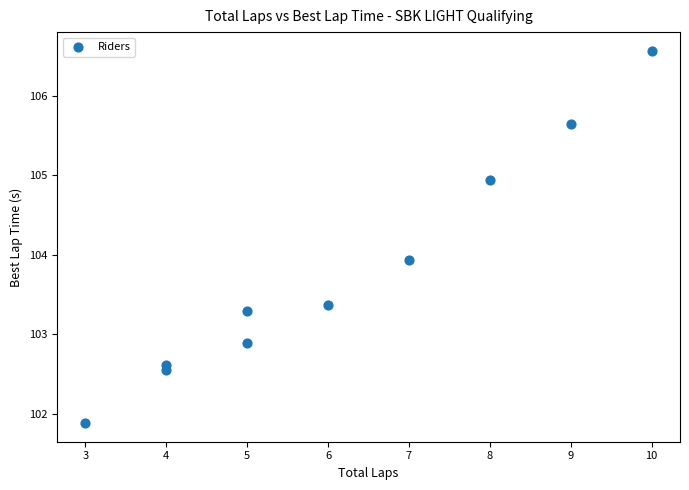

What Y value in the scatter plot is closest to 104?

103.9